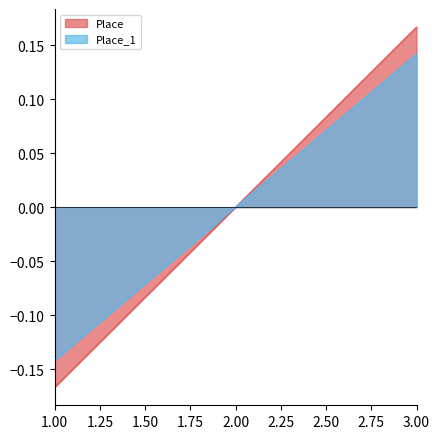

Reading left to right, transcribe all the data shown in this chart.

Place: -0.2	0.0	0.2
Place_1: -0.1	0.0	0.1